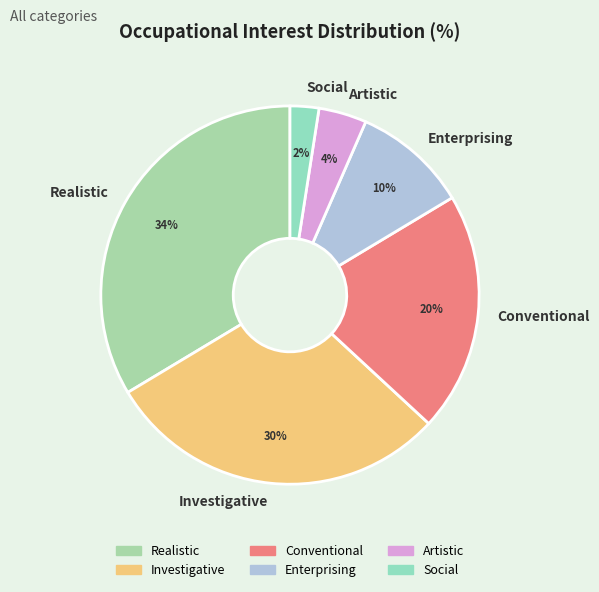

What percentage is the Social slice, to the nearest percent?

2%